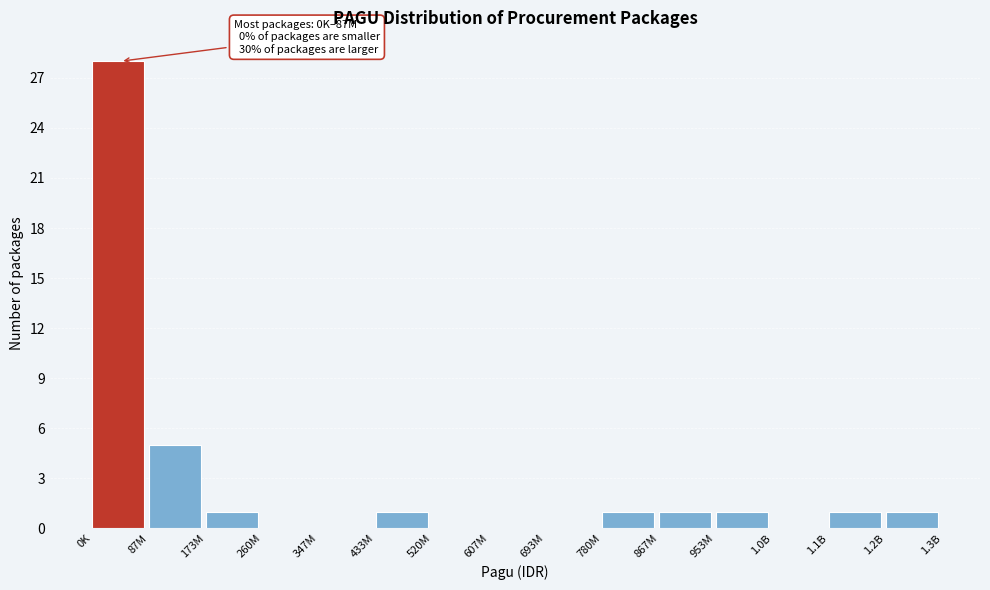

Reading left to right, list all the values displayed in this chart.

0K=28	87M=5	173M=1	260M=0	347M=0	433M=1	520M=0	607M=0	693M=0	780M=1	867M=1	953M=1	1.0B=0	1.1B=1	1.2B=1